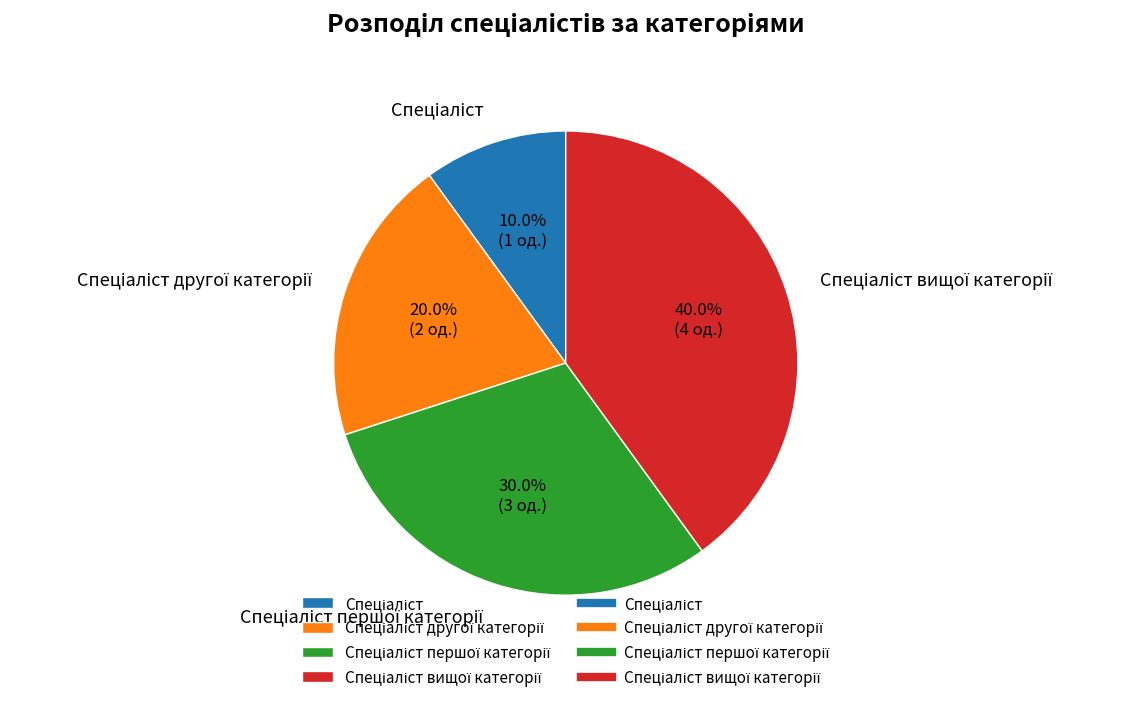

How many segments does this pie chart have?

4